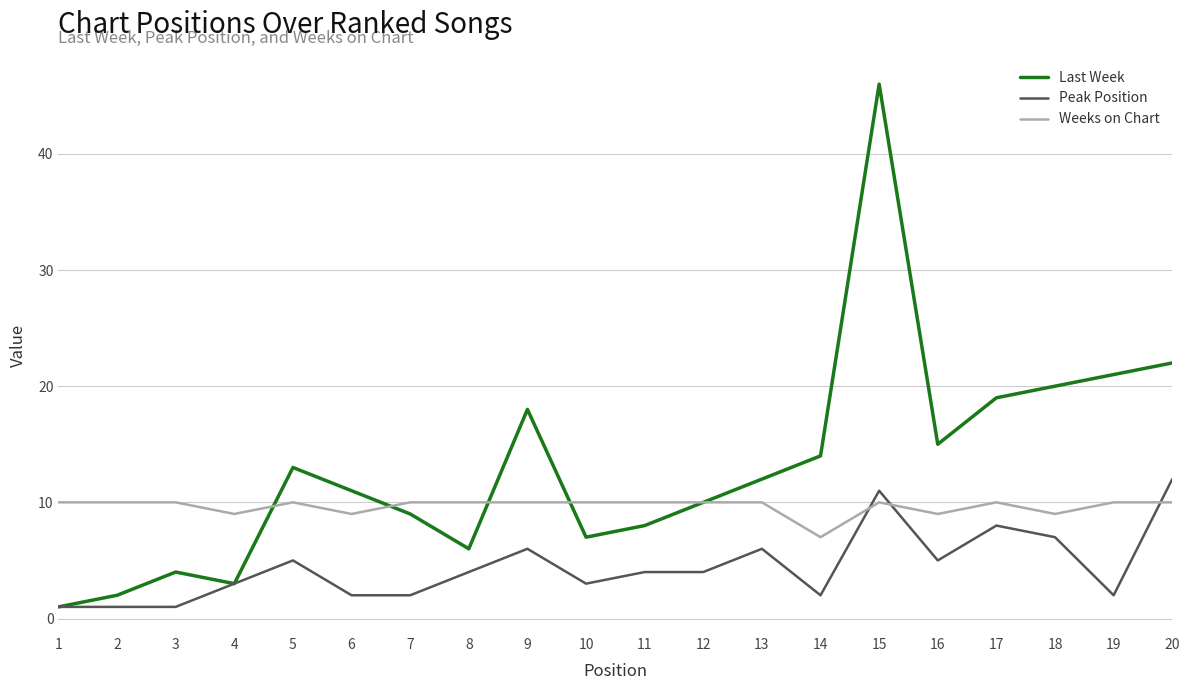

Is this an area chart (filled region under the line)?

No